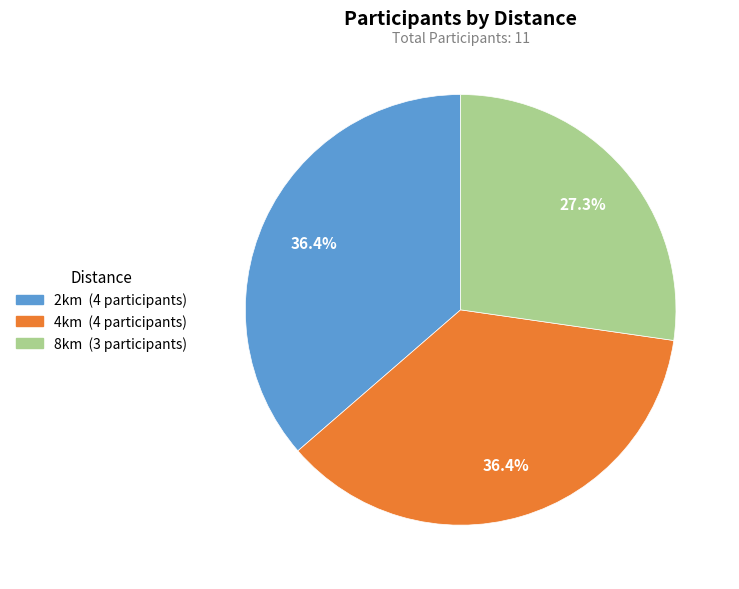

What portion of the pie excludes 4km?

63.6%